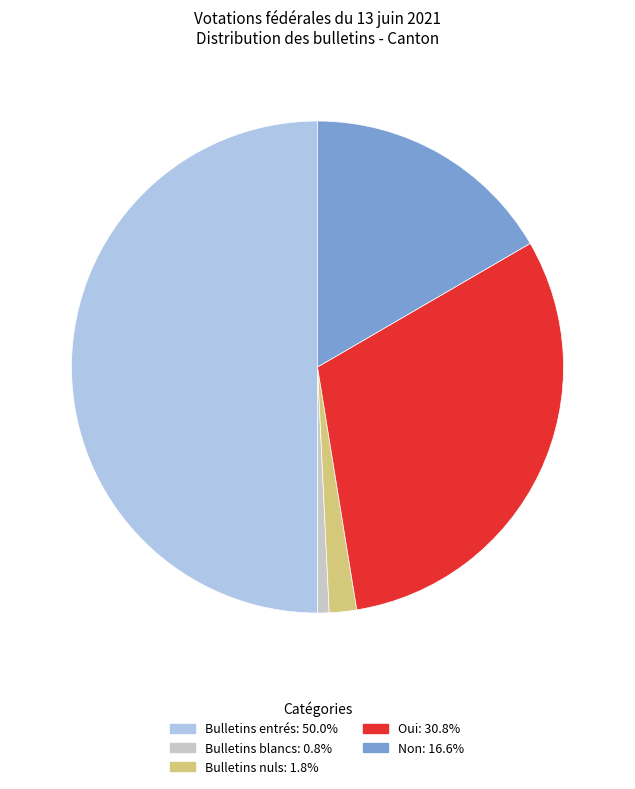

How many slices are in this pie chart?

5